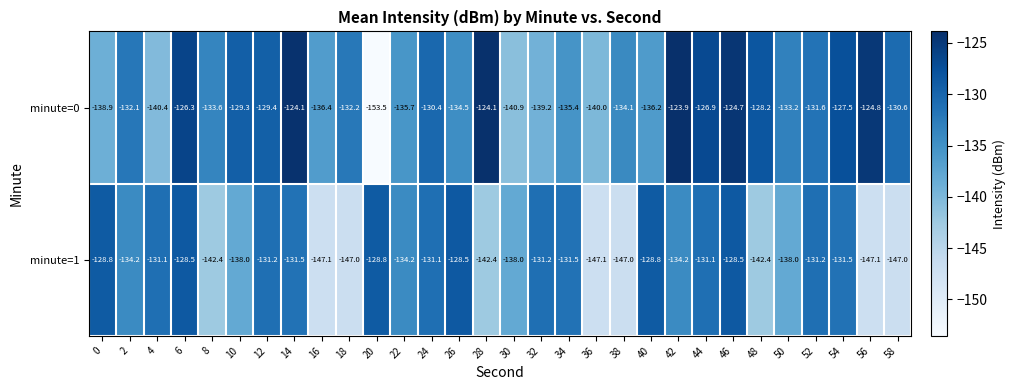

What is the difference between the minute=0 values at 54 and 16?

8.9